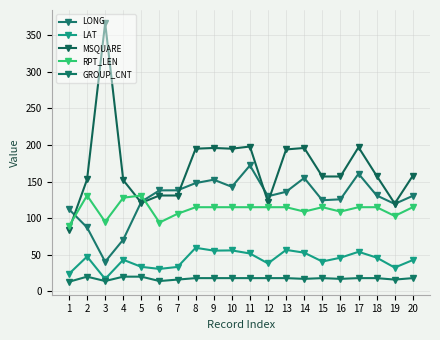

How many series are shown in this chart?

5